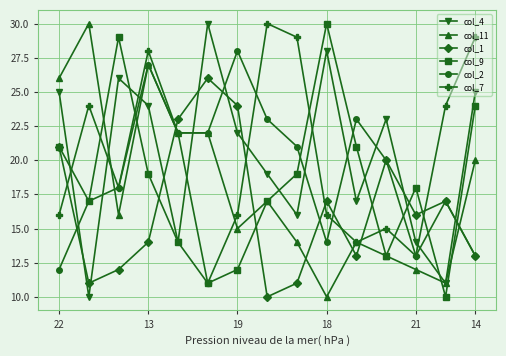

What is the value of the col_4 point at the 3rd from the left?

26